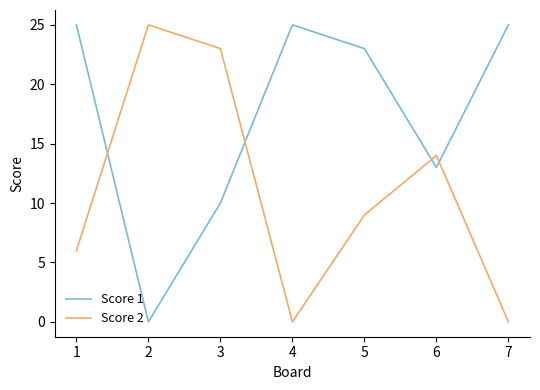

List the series in order of their overall mean, lowest first.

Score 2, Score 1